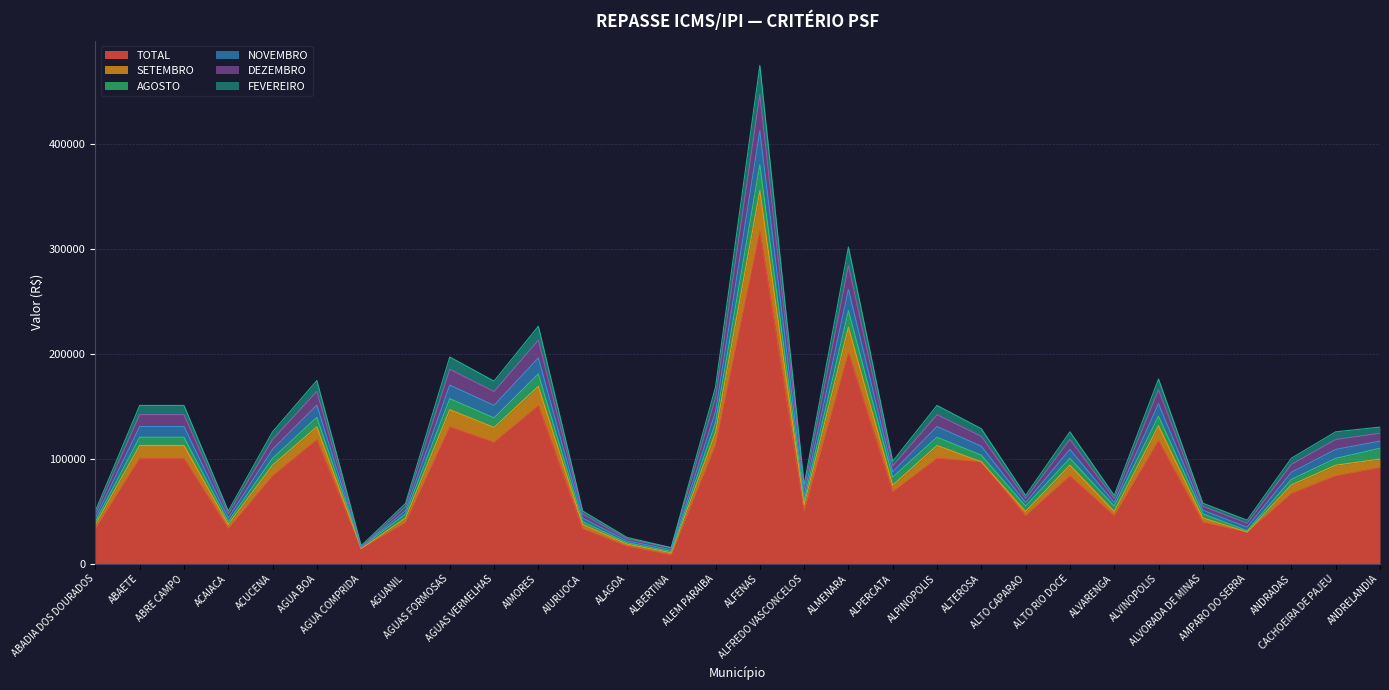

What position from the right is ALPINOPOLIS?

11